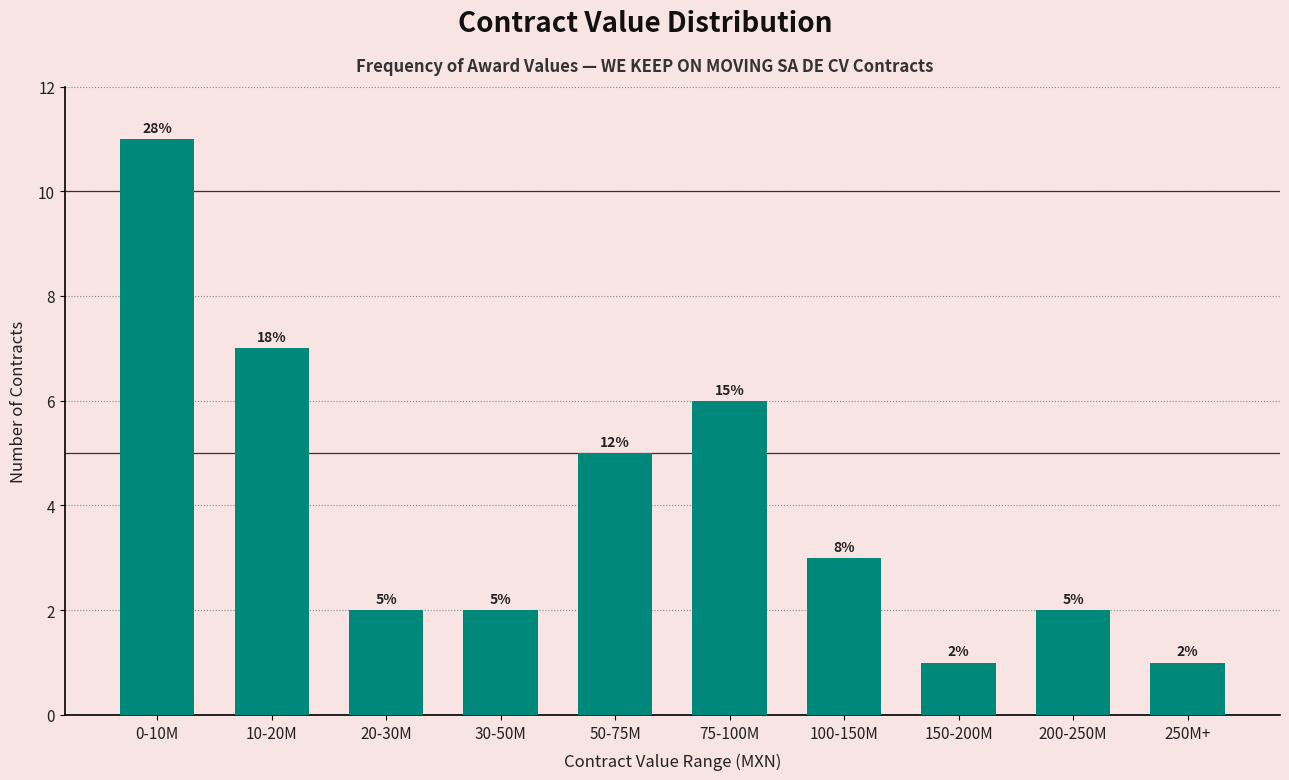

Reading left to right, list all the values displayed in this chart.

0-10M=11	10-20M=7	20-30M=2	30-50M=2	50-75M=5	75-100M=6	100-150M=3	150-200M=1	200-250M=2	250M+=1